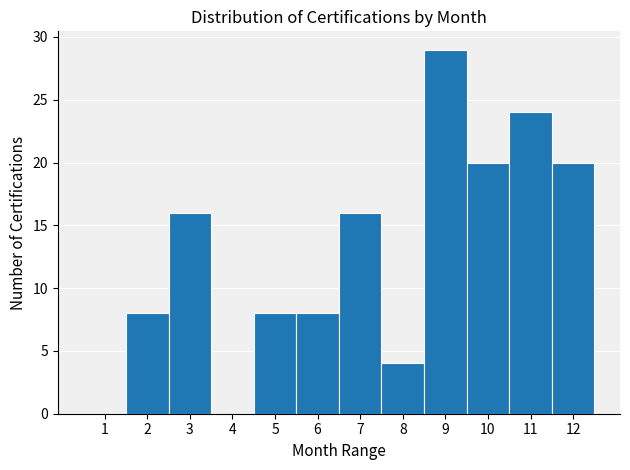

Reading left to right, transcribe this chart: for each bar, give the range it covers on the x-axis and its height. The values are not printed on the chart, so give them approximately, as read against the axis.

0.5 to 1.5: 0
1.5 to 2.5: 8
2.5 to 3.5: 16
3.5 to 4.5: 0
4.5 to 5.5: 8
5.5 to 6.5: 8
6.5 to 7.5: 16
7.5 to 8.5: 4
8.5 to 9.5: 29
9.5 to 10.5: 20
10.5 to 11.5: 24
11.5 to 12.5: 20